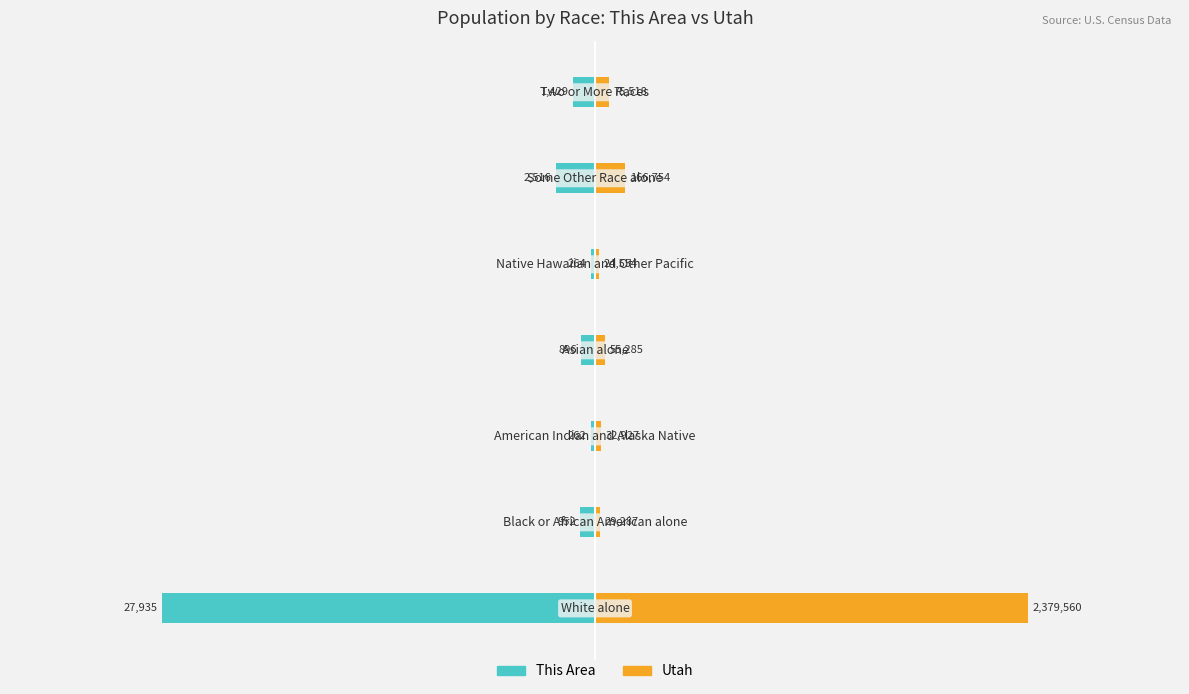

True or false: This Area has a value of -297.2 at 6.

False